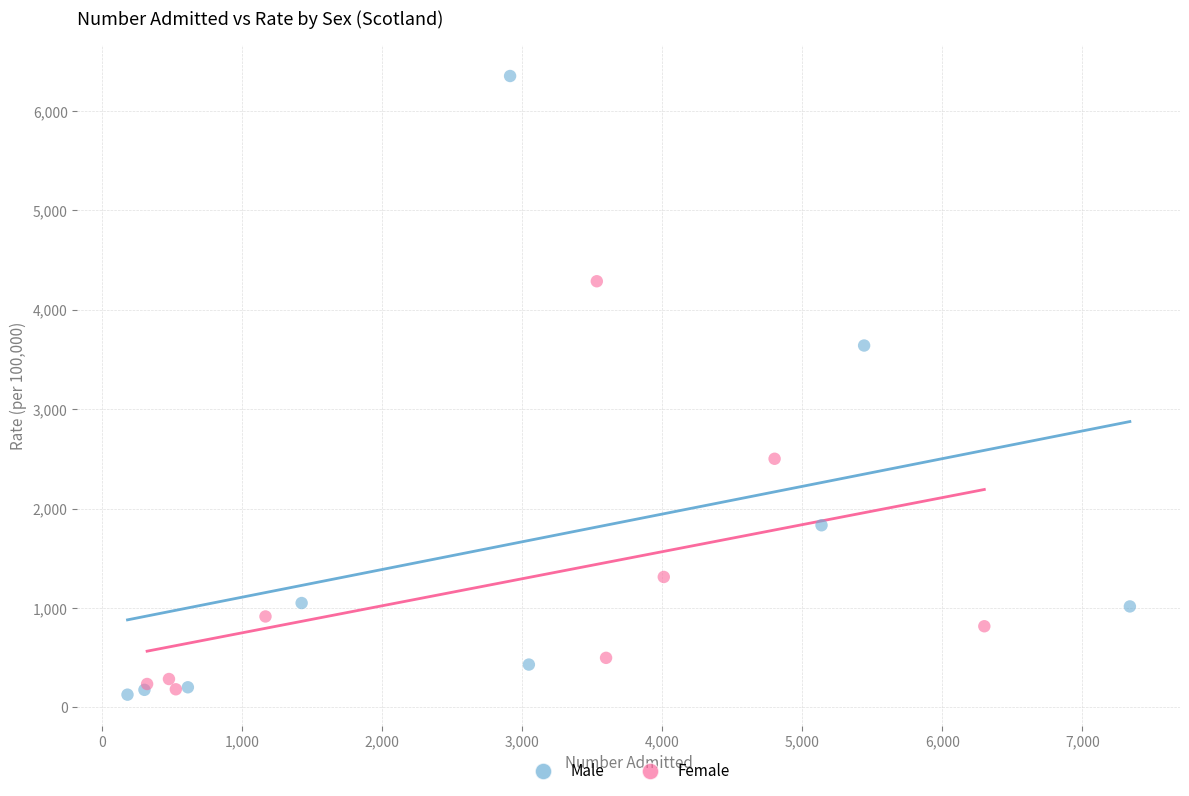

Which series contains the highest Y value?

Male